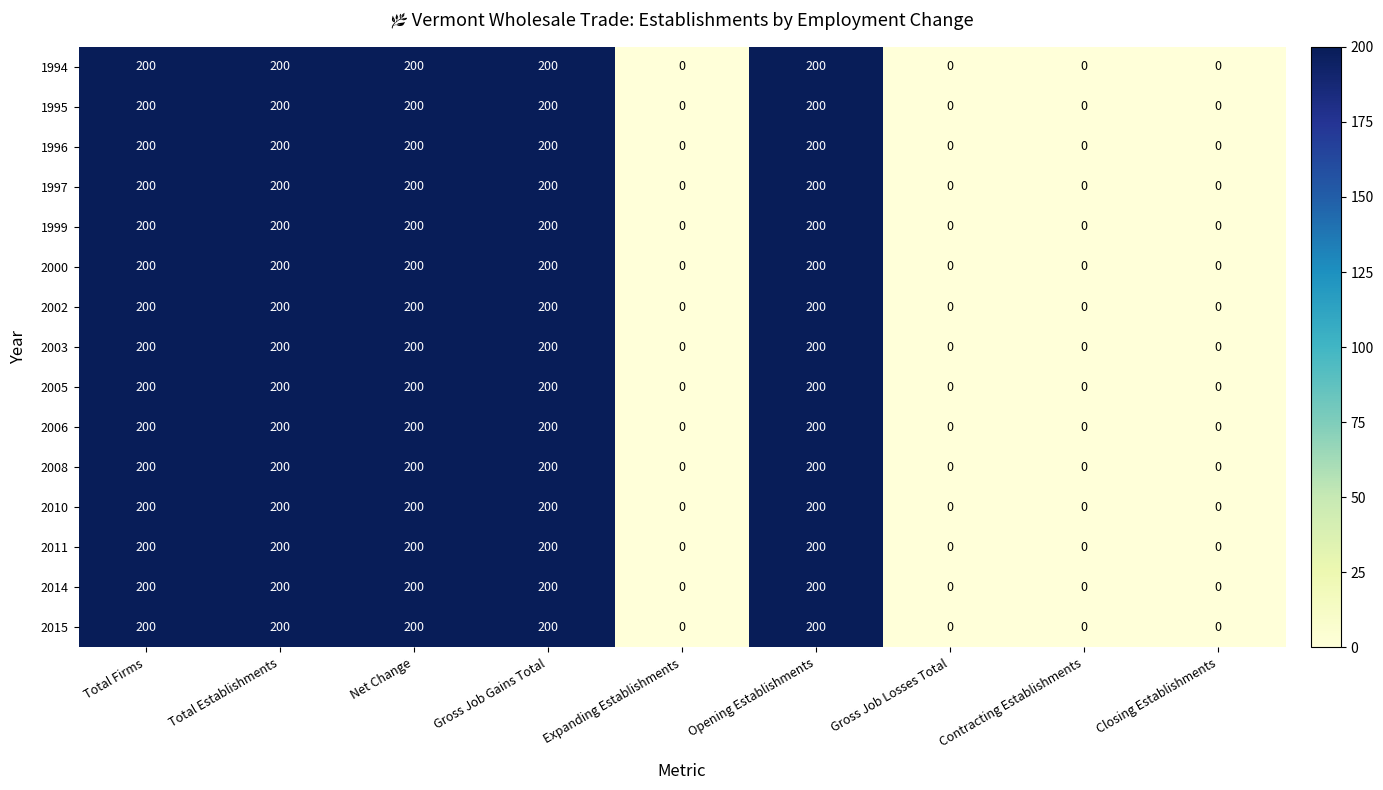

How many values in 1994 are above zero?

5